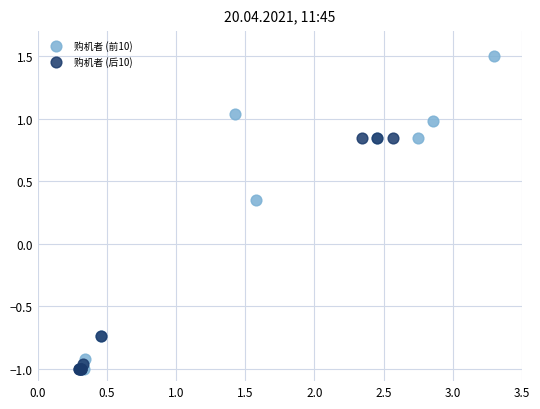

Which series contains the highest Y value?

购机者 (前10)